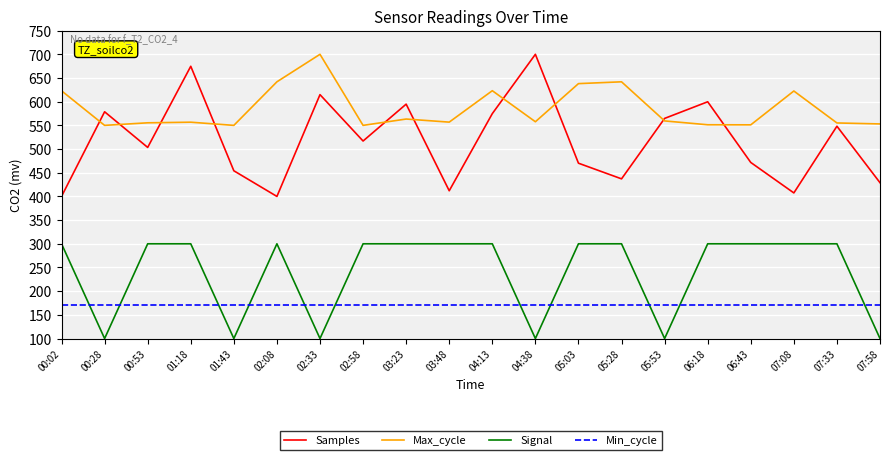

At how many categories does at least one series exceed 397?

20